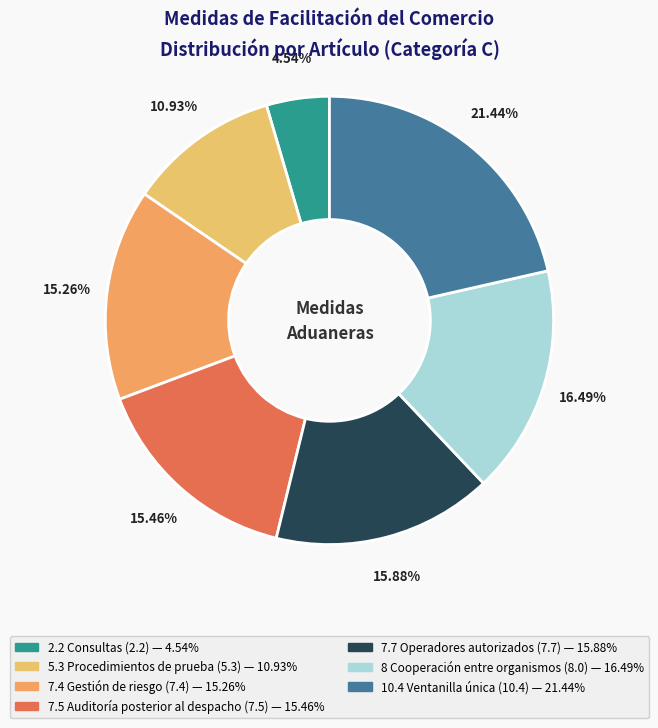

To the nearest percent, what is the average slice percentage?

14%